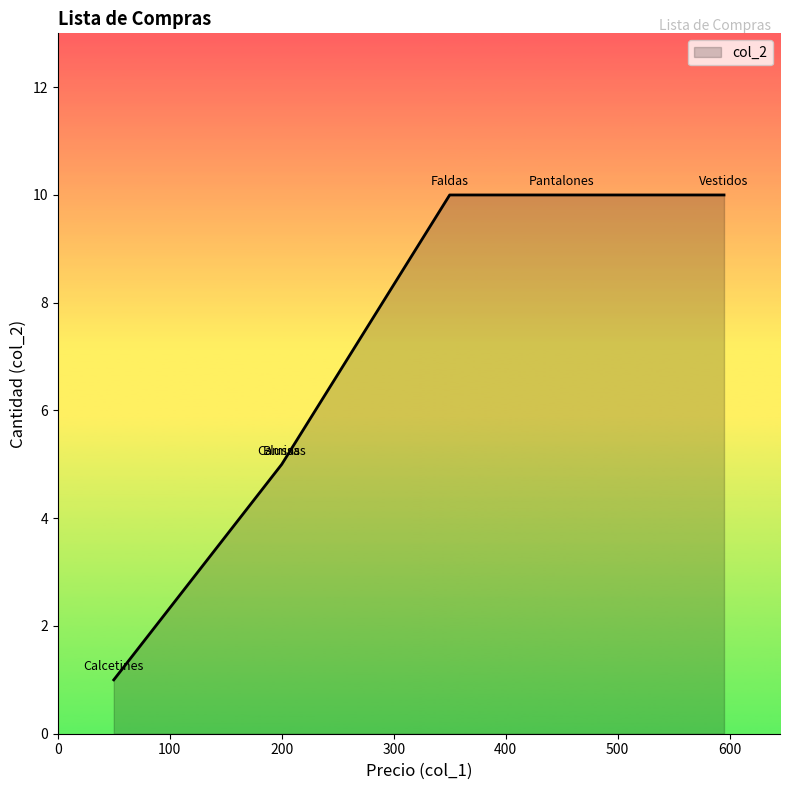

Rank the categories by value from lowest to highest.

Calcetines, Camisas, Blusas, Vestidos, Pantalones, Faldas